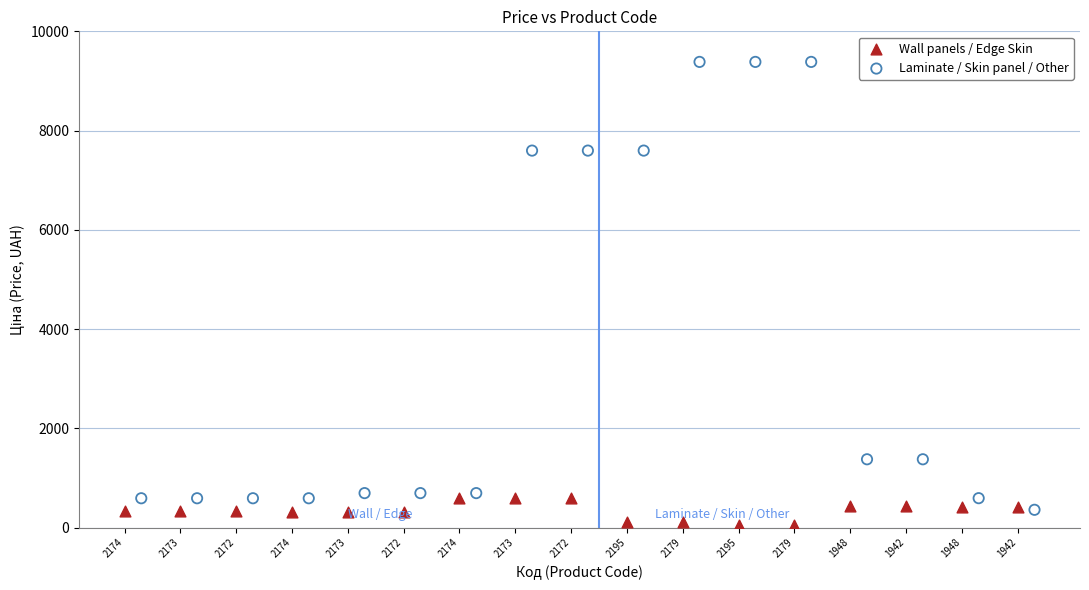

Which series has the widest spread of Y values?

Laminate / Skin panel / Other